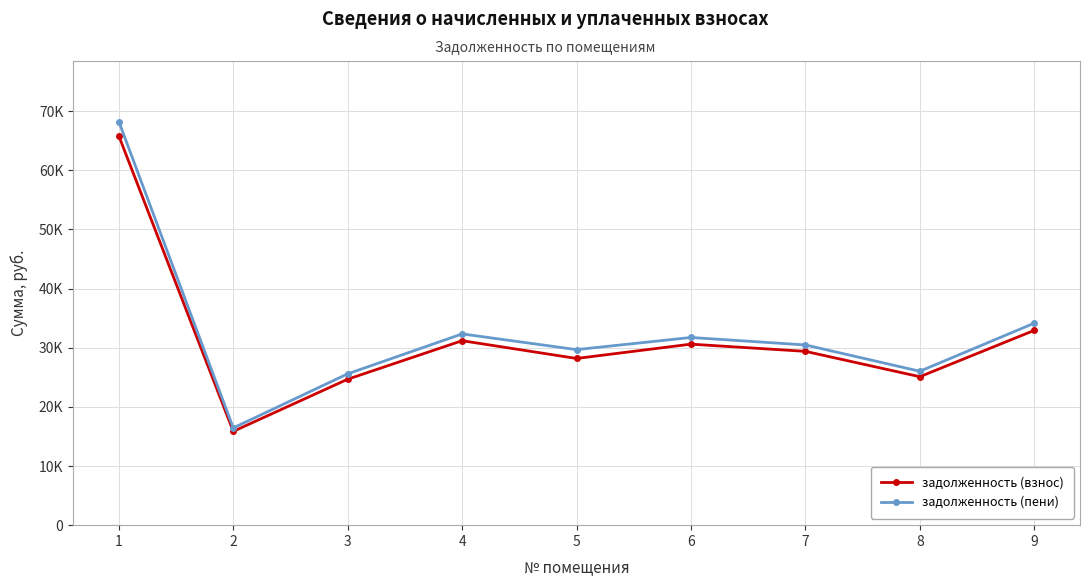

What are all the series names shown in the legend?

задолженность (взнос), задолженность (пени)